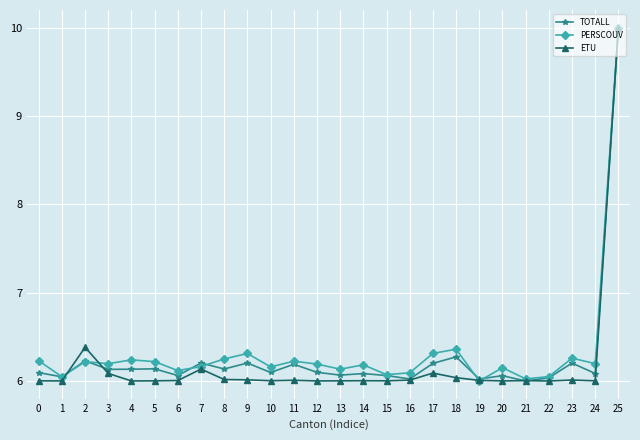

List the series in order of their overall mean, highest first.

PERSCOUV, TOTALL, ETU